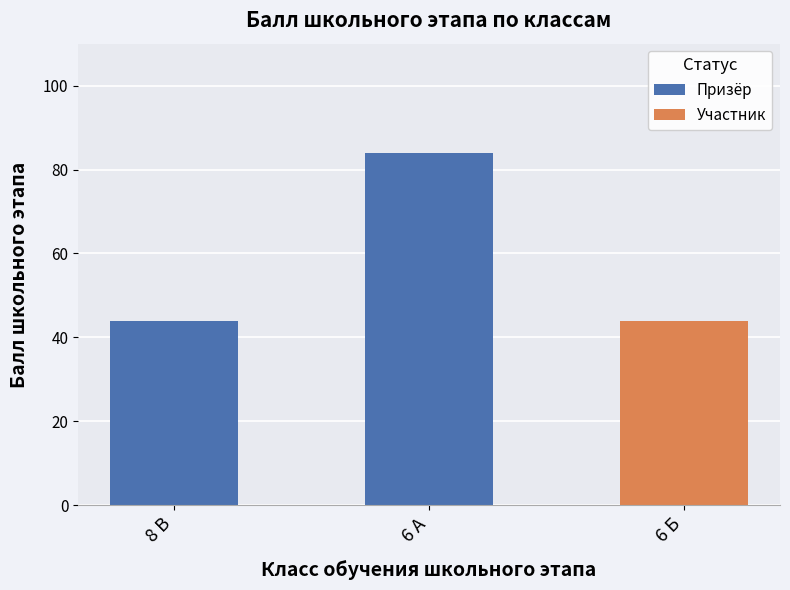

Reading left to right, list all the values displayed in this chart.

44	84	44